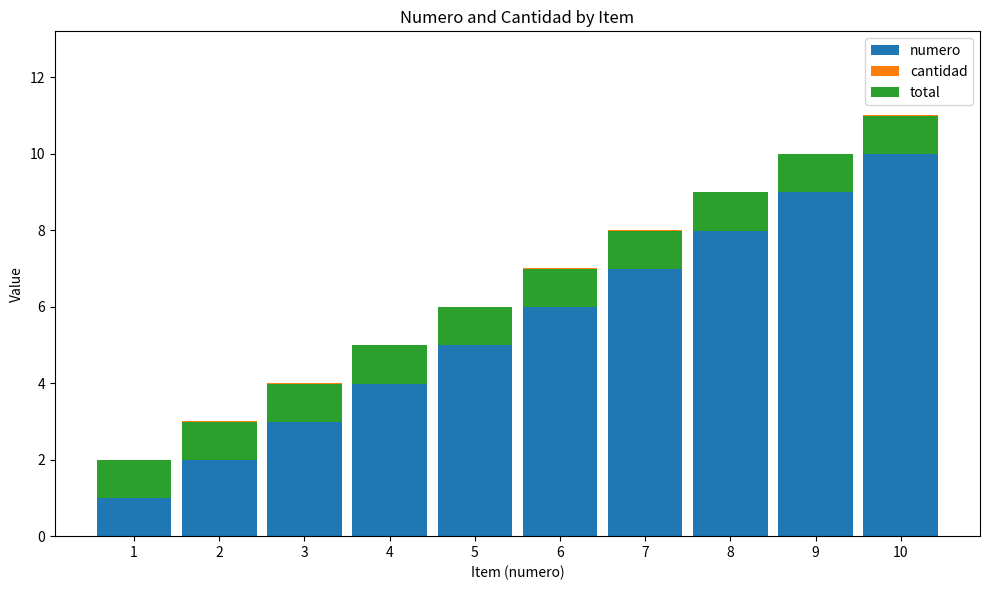

How many bars are there in each group?

3